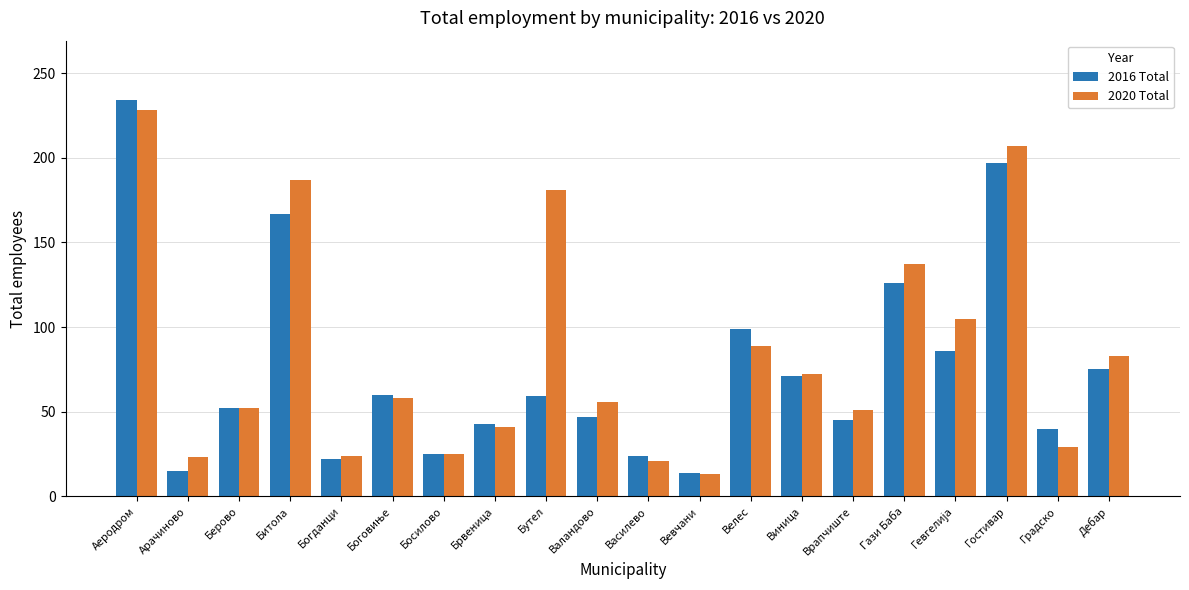

What are all the series names shown in the legend?

2016 Total, 2020 Total